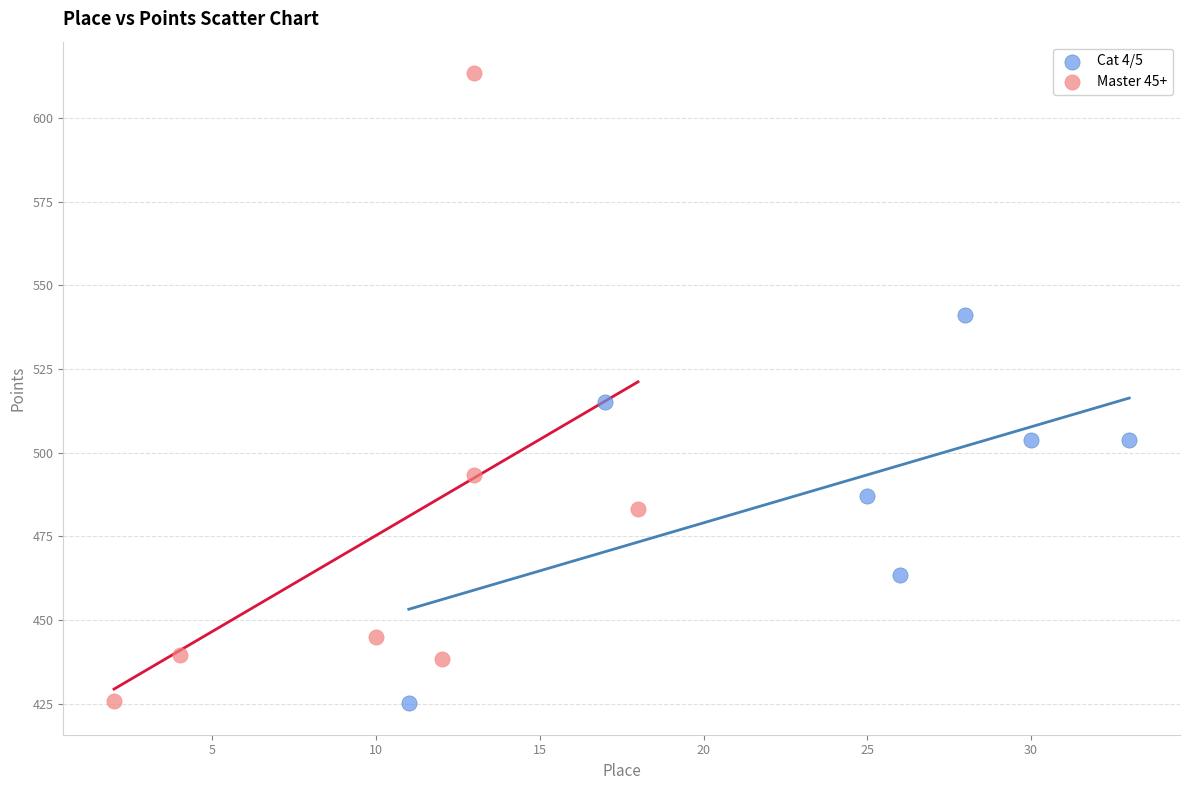

Which series has the widest spread of Y values?

Master 45+